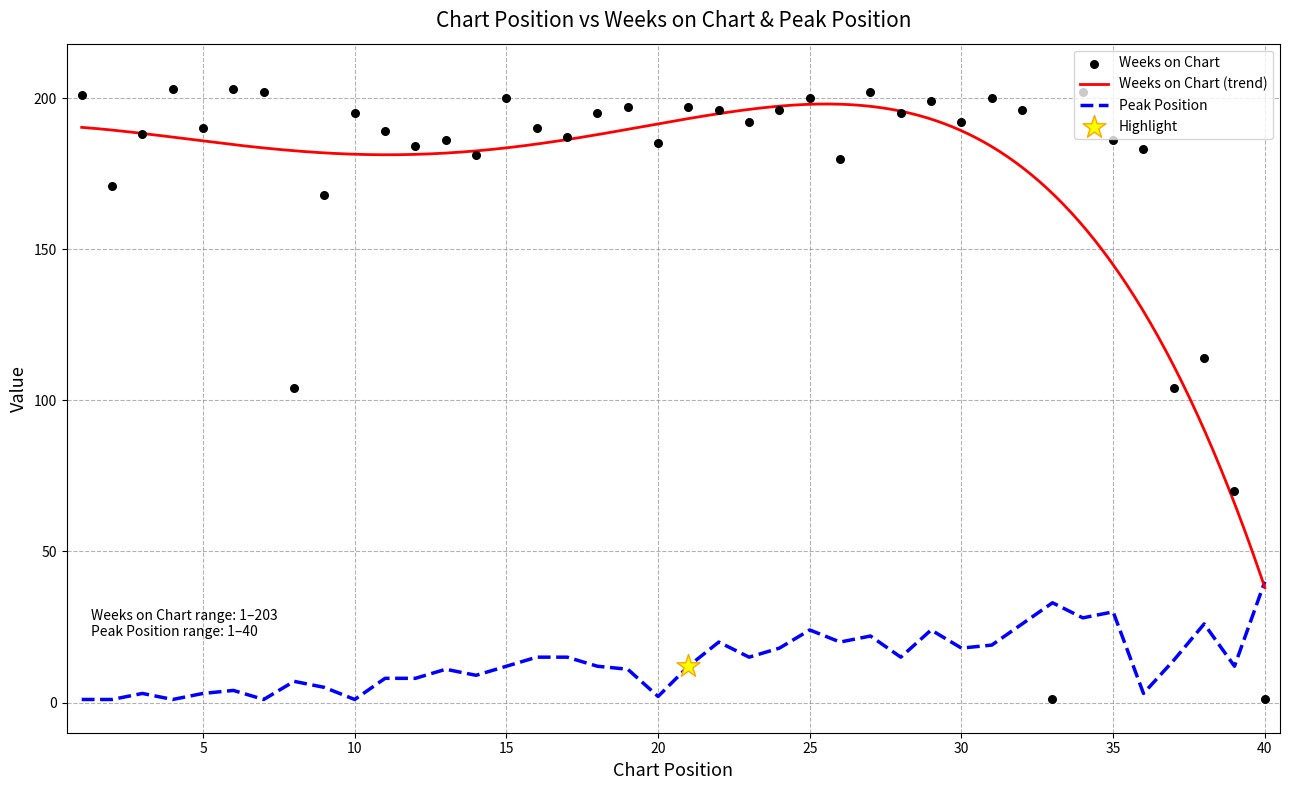

Which series has the largest Y range (max minus min)?

Weeks on Chart